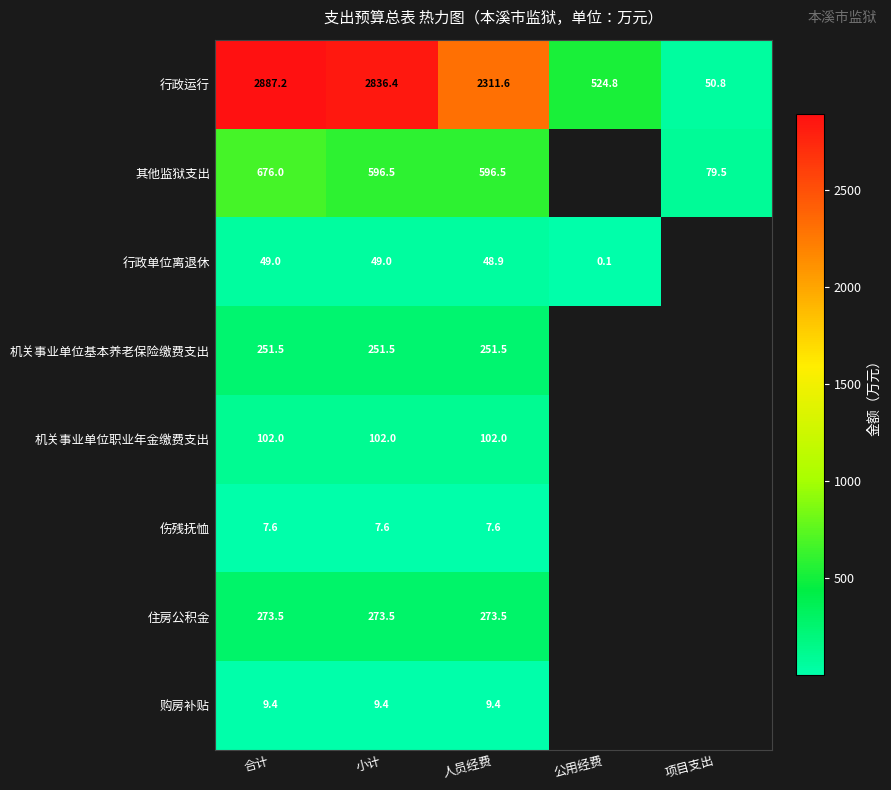

The value of 其他监狱支出 at 人员经费 is 596.5. True or false?

True